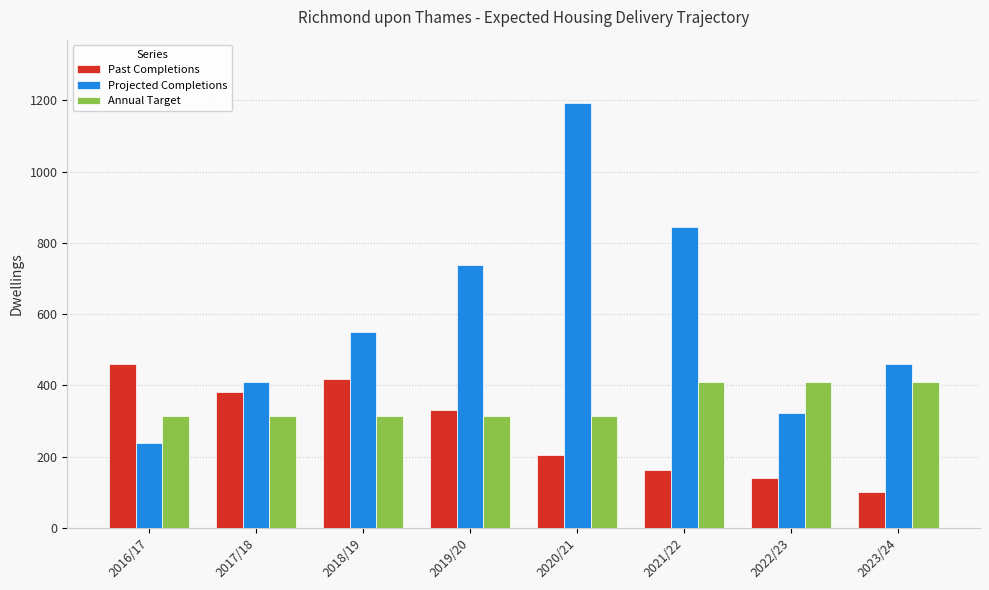

What position from the left is 2022/23?

7